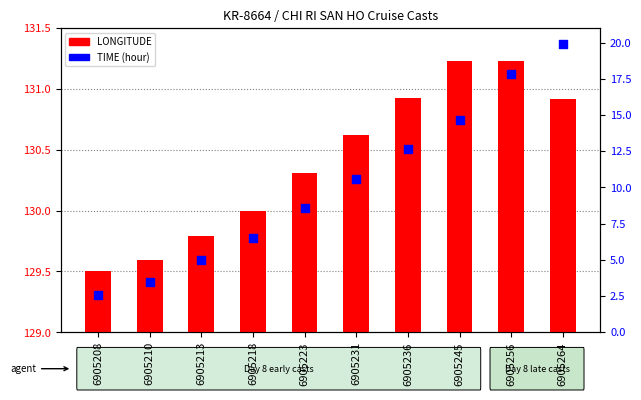

What are all the series names shown in the legend?

LONGITUDE, TIME